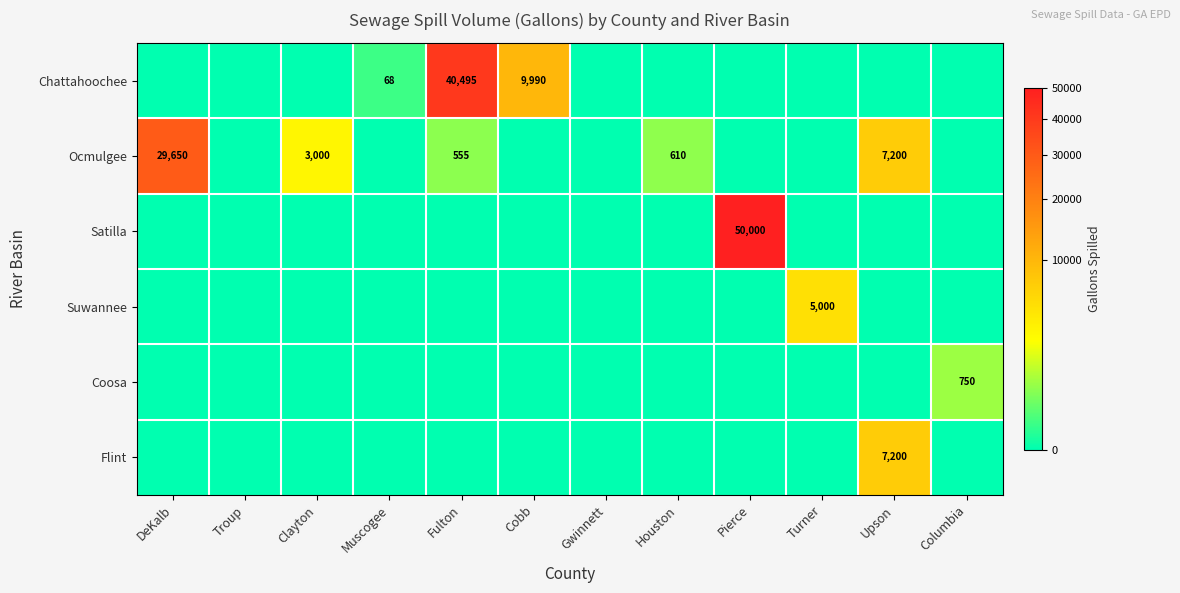

At which category is the sum across all series the highest?

Pierce